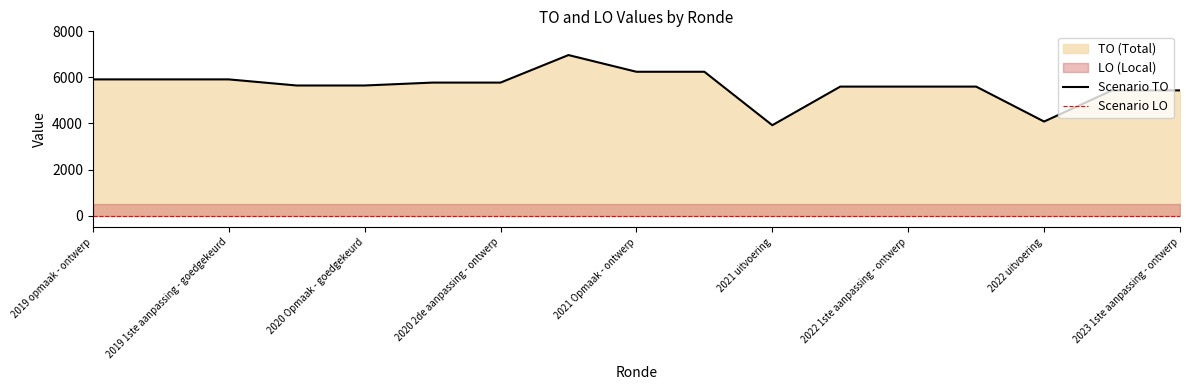

What is the maximum value for Scenario TO?

6970